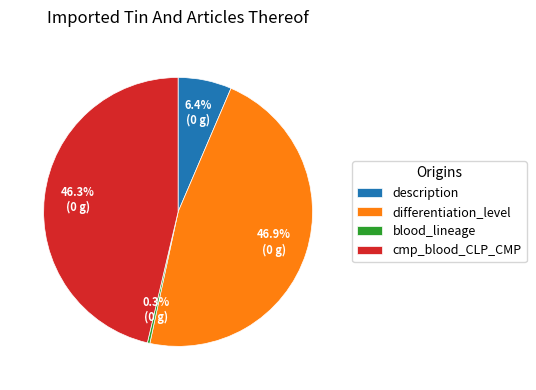

The cmp_blood_CLP_CMP slice represents 56% of the pie. True or false?

False